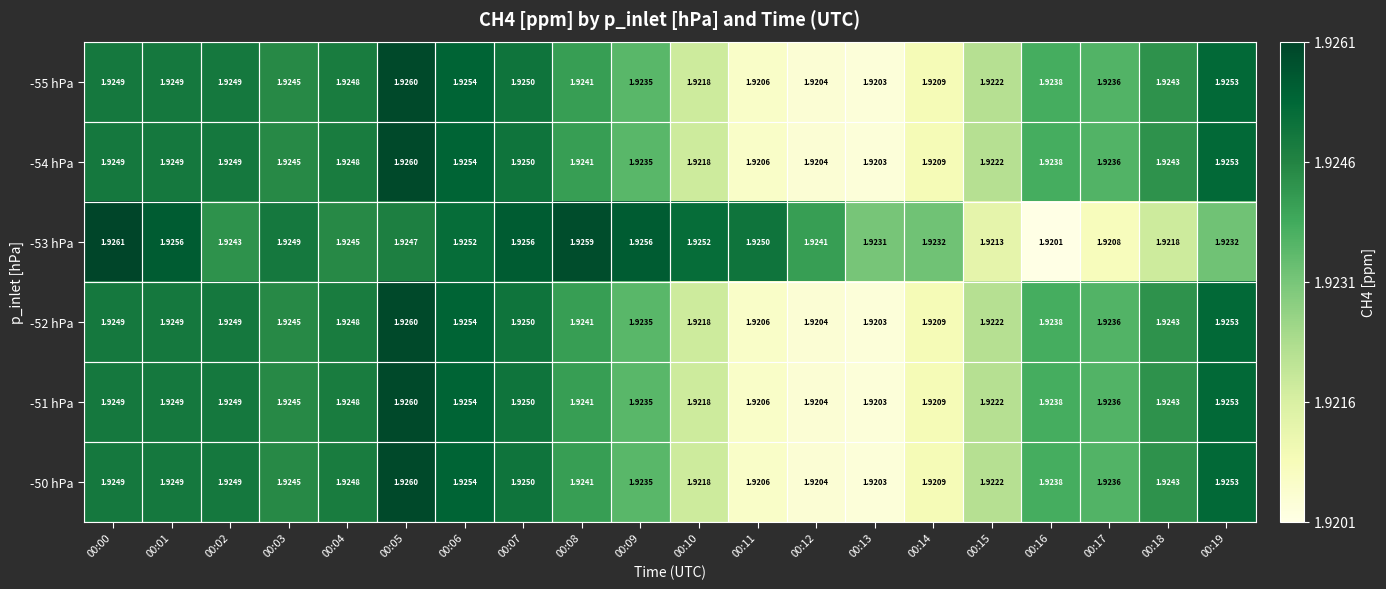

Is the value of -54 hPa at 00:04 greater than the value of -52 hPa at 00:06?

No